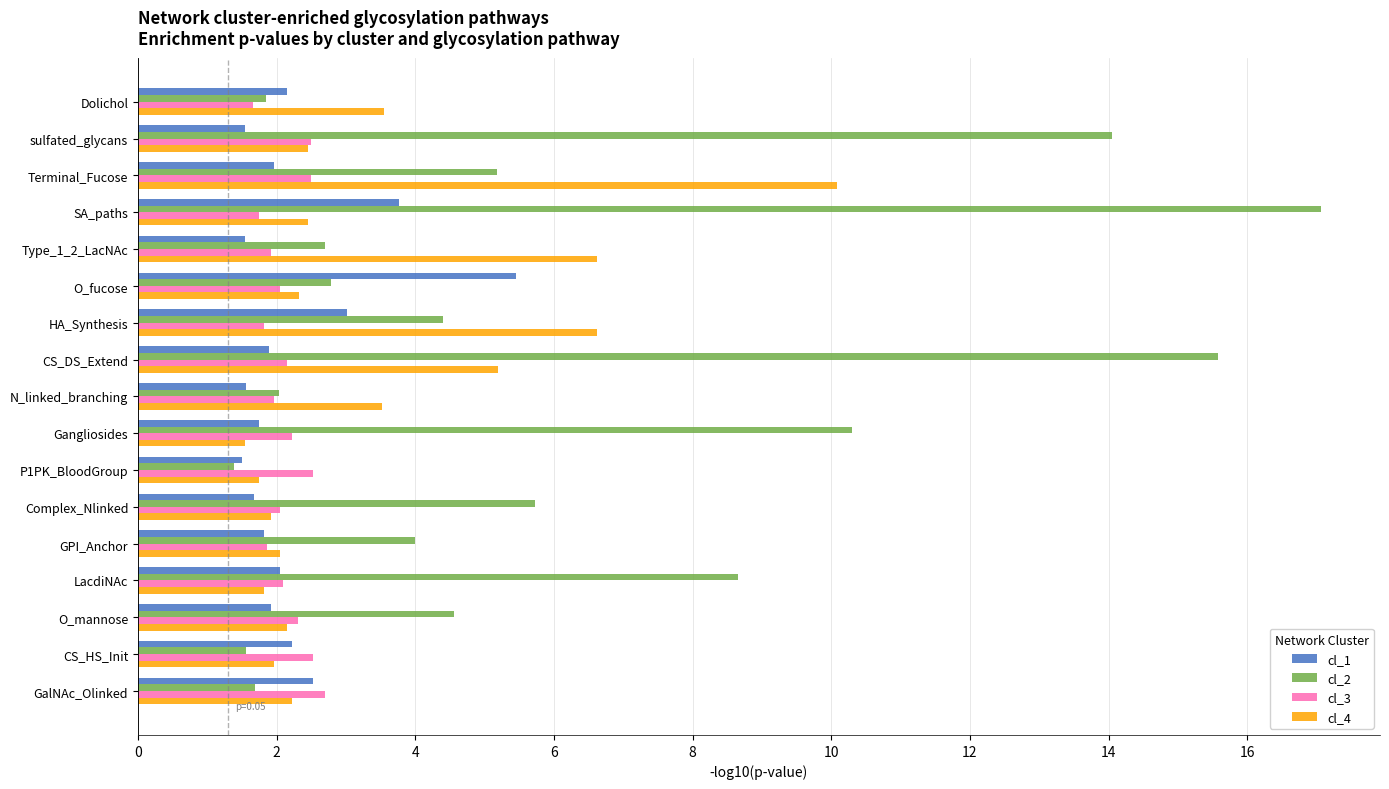

What are all the series names shown in the legend?

cl_1, cl_2, cl_3, cl_4